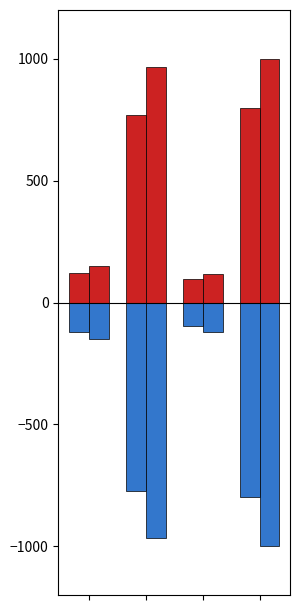

How many groups of bars are there?

4